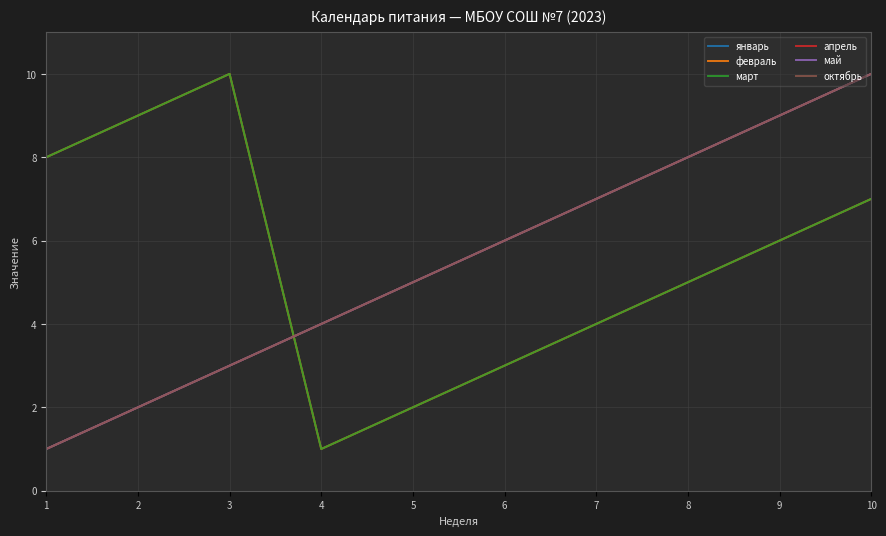

Does the chart have visible grid lines?

Yes